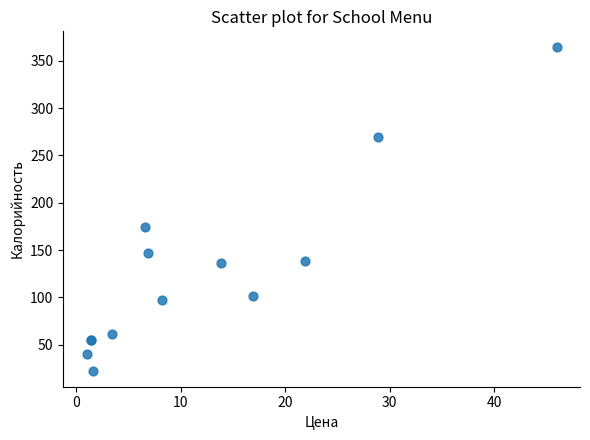

What Y value in the scatter plot is closest to 193?

174.6